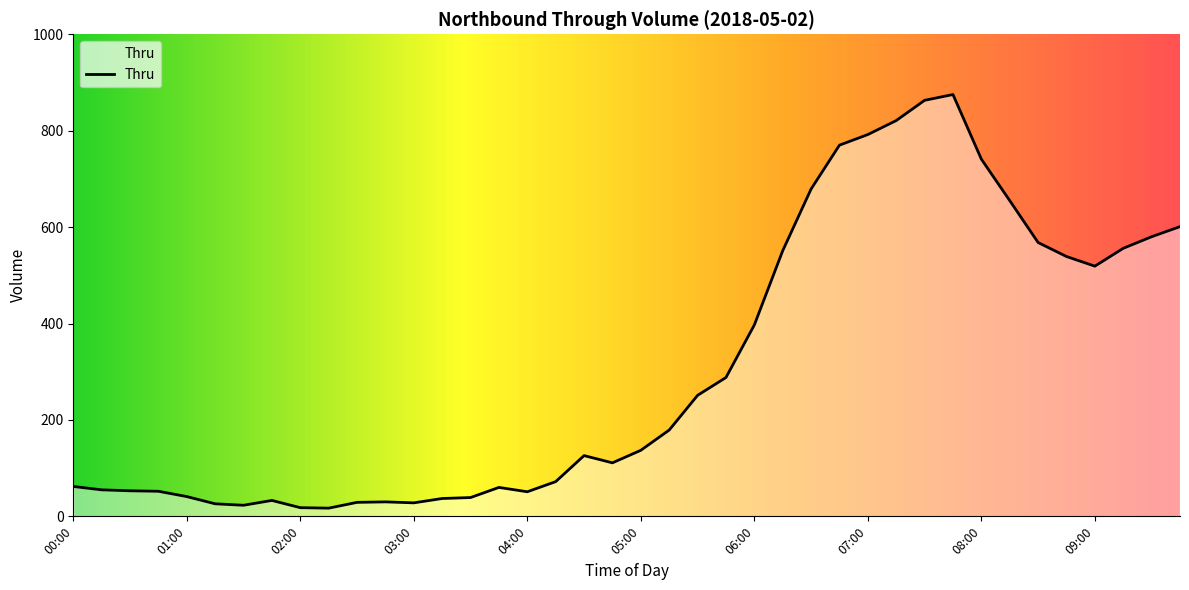

What is the greatest value displayed?

875